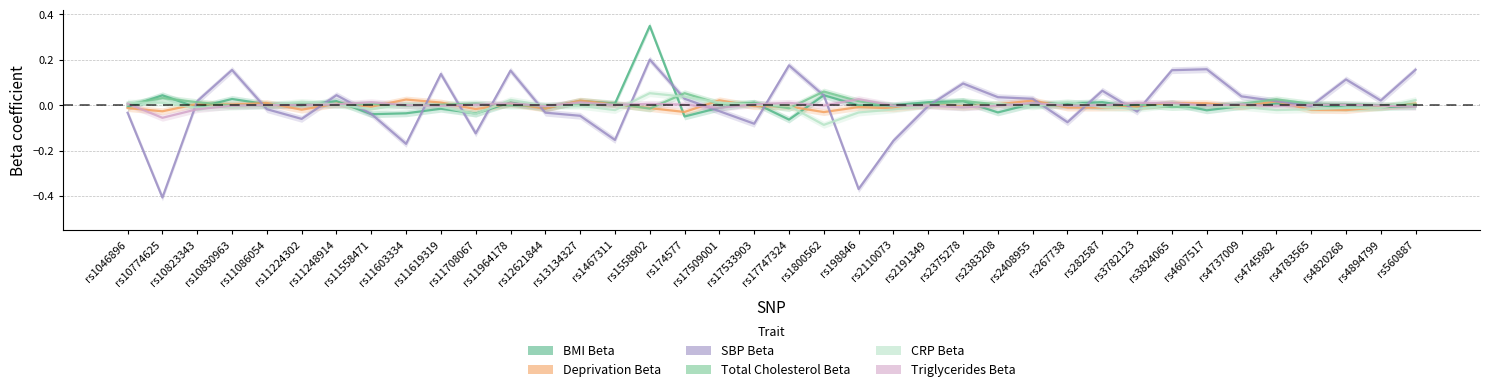

The SBP Beta series shows 0.2 at rs17747324. True or false?

True